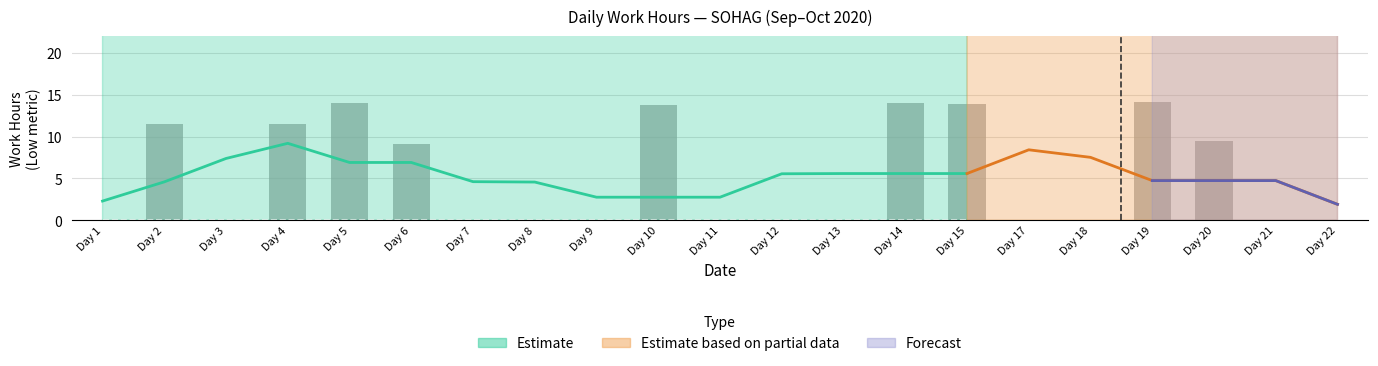

Are the bars horizontal?

No